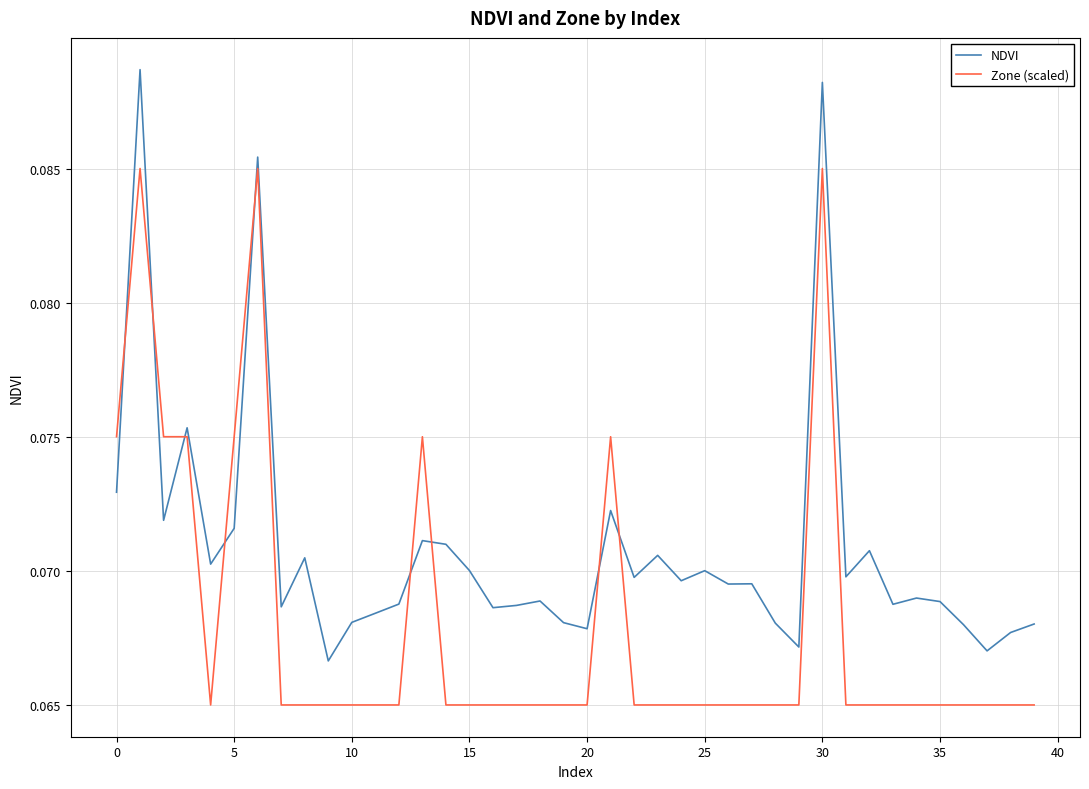

How many intersections are there between Zone (scaled) and NDVI?

9